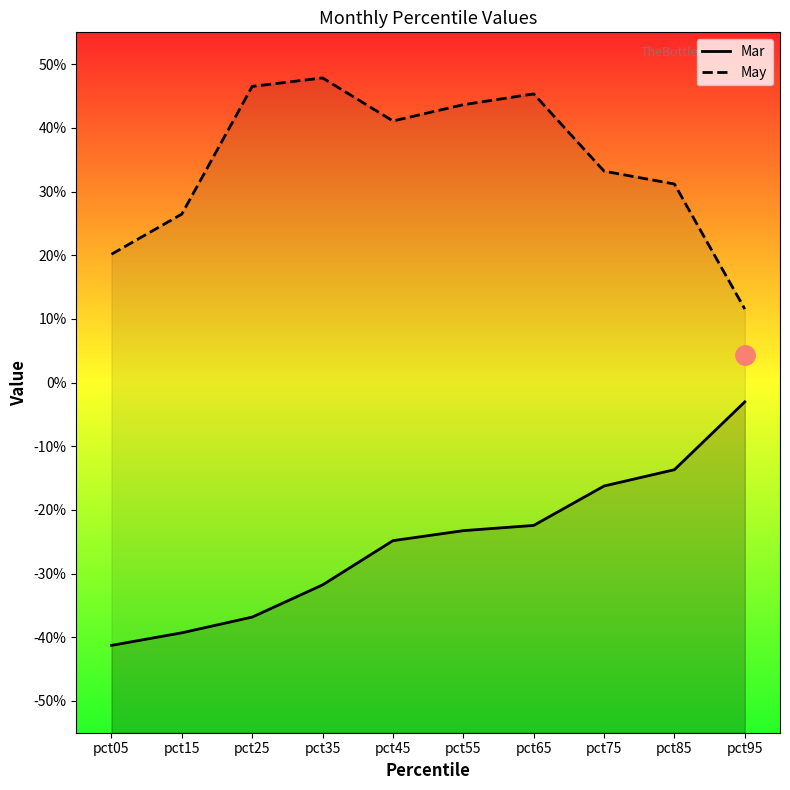

Rank the categories by May value from lowest to highest.

pct95, pct05, pct15, pct85, pct75, pct45, pct55, pct65, pct25, pct35